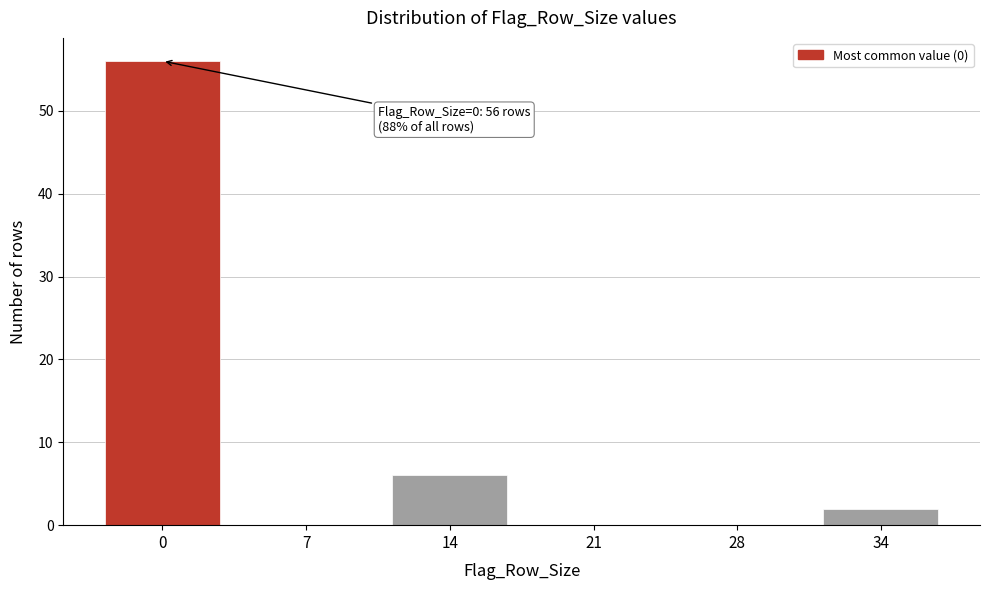

Reading left to right, extract all data points from this chart.

0=56	7=0	14=6	21=0	28=0	34=2